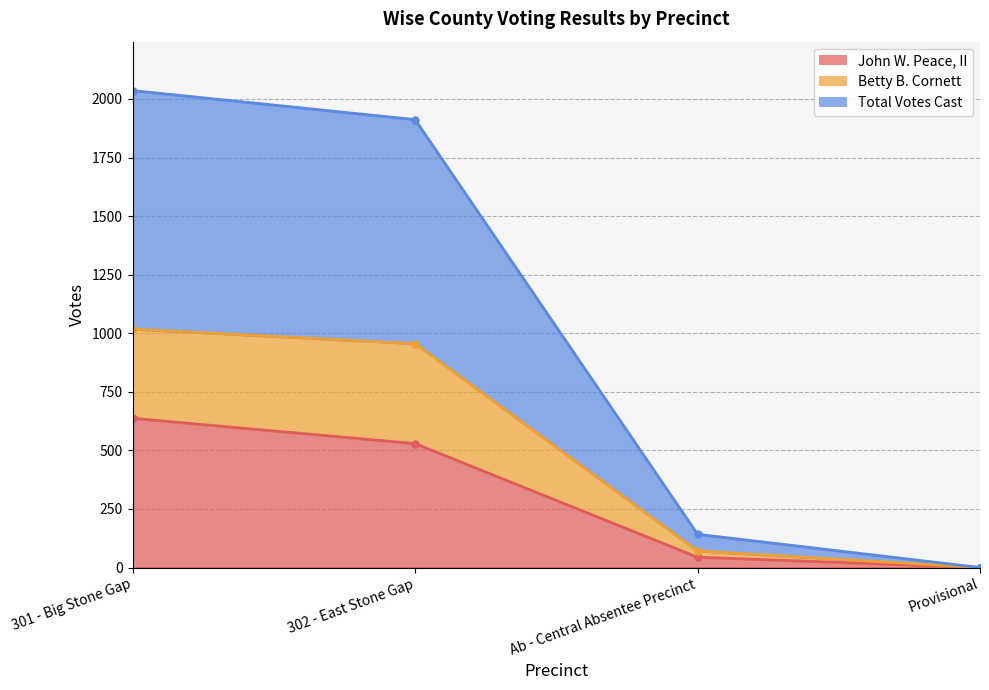

What is the difference between the maximum and minimum values in the Total Votes Cast series?

2036